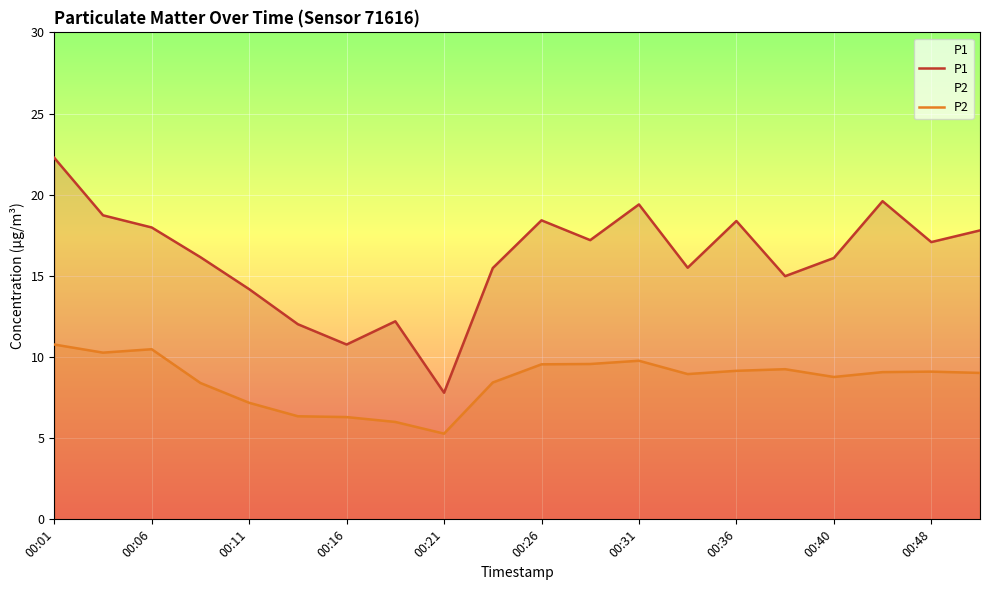

What is the spread (max minus min) of values at 00:26?

8.9